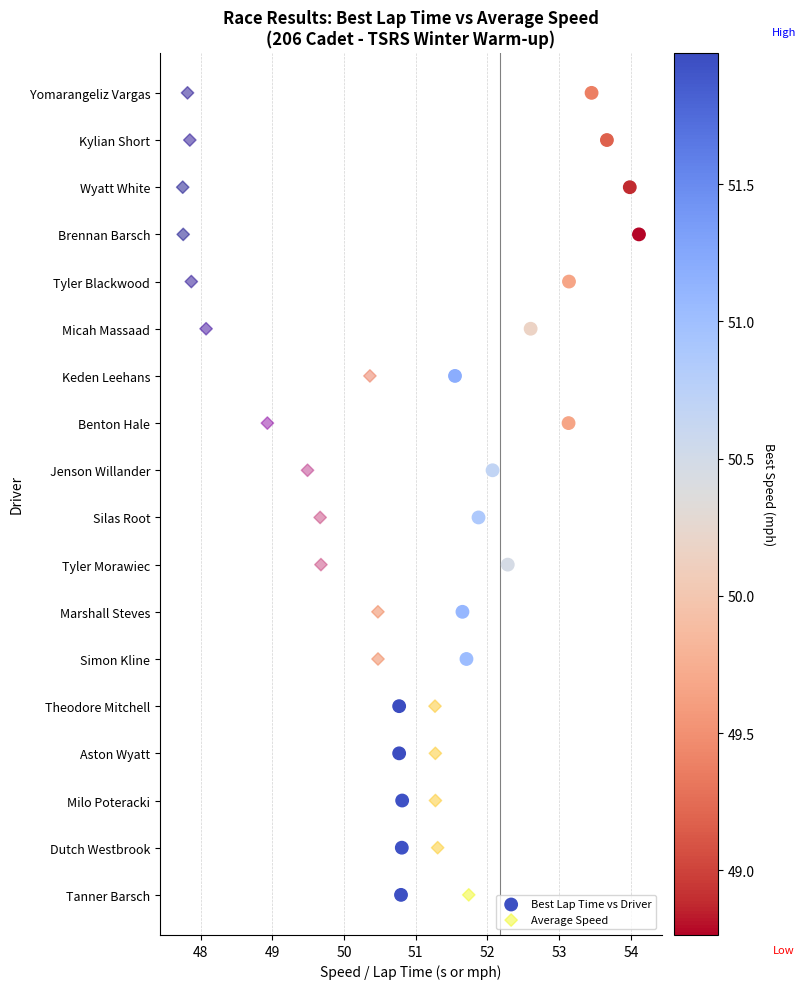

What are all the series names shown in the legend?

Best Lap Time vs Driver, Average Speed